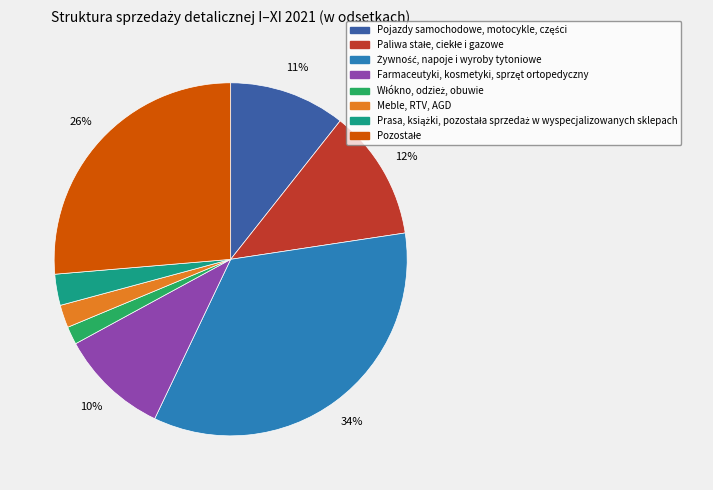

What percentage is the Meble, RTV, AGD slice, to the nearest percent?

2%